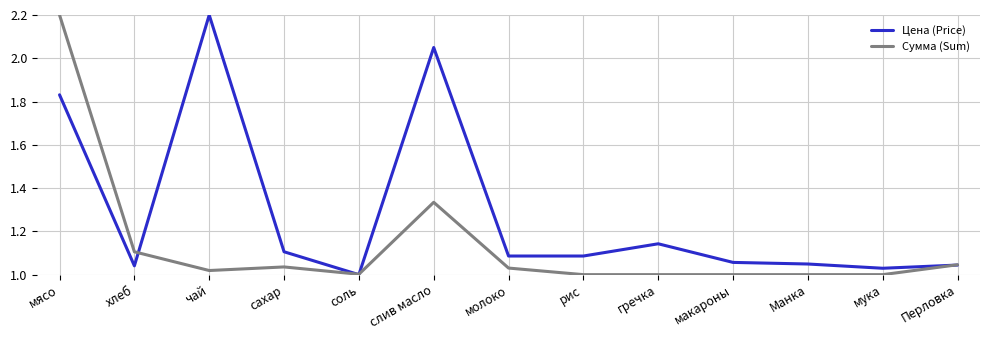

Is it true that Цена (Price) equals 1.7 at молоко?

False